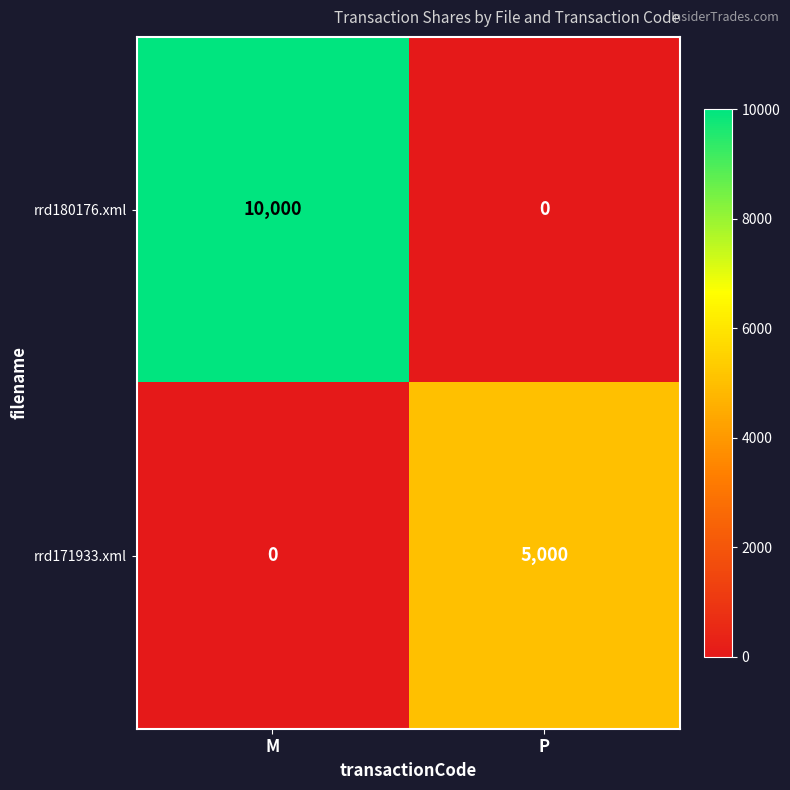

What is the maximum value shown in the chart?

10000